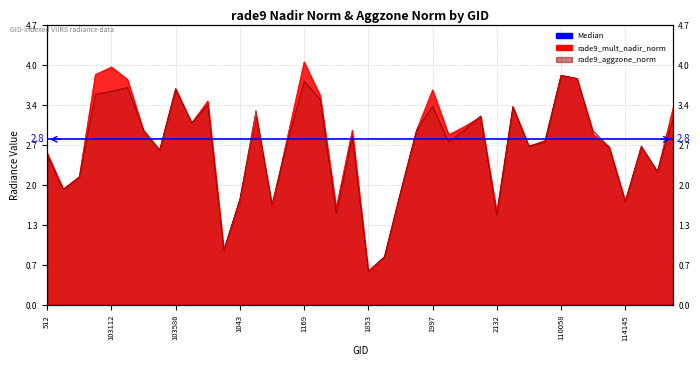

Which series ends up on top after the final intersection of rade9_aggzone_norm and rade9_mult_nadir_norm?

rade9_mult_nadir_norm